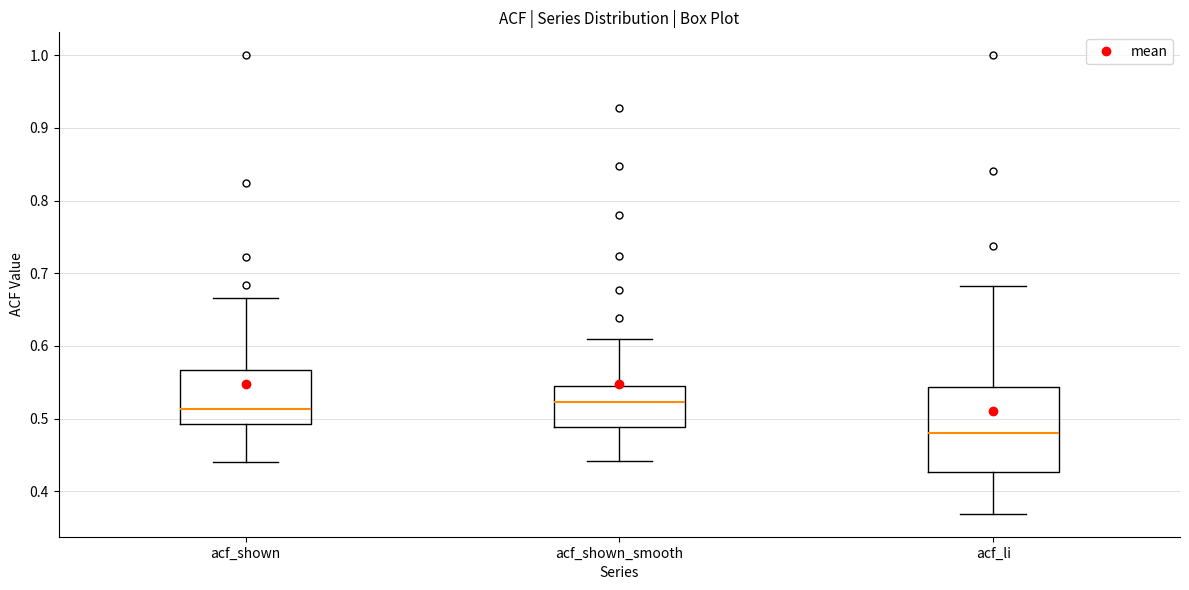

Reading left to right, read every box against the y-axis: the position of its median line, the range the box covers, and the ends of its whiskers. The values are not printed on the chart, so give them approximately, as read against the axis.

acf_shown: median 0.51, box 0.49 to 0.57, whiskers 0.44 to 0.67
acf_shown_smooth: median 0.52, box 0.49 to 0.54, whiskers 0.44 to 0.61
acf_li: median 0.48, box 0.43 to 0.54, whiskers 0.37 to 0.68